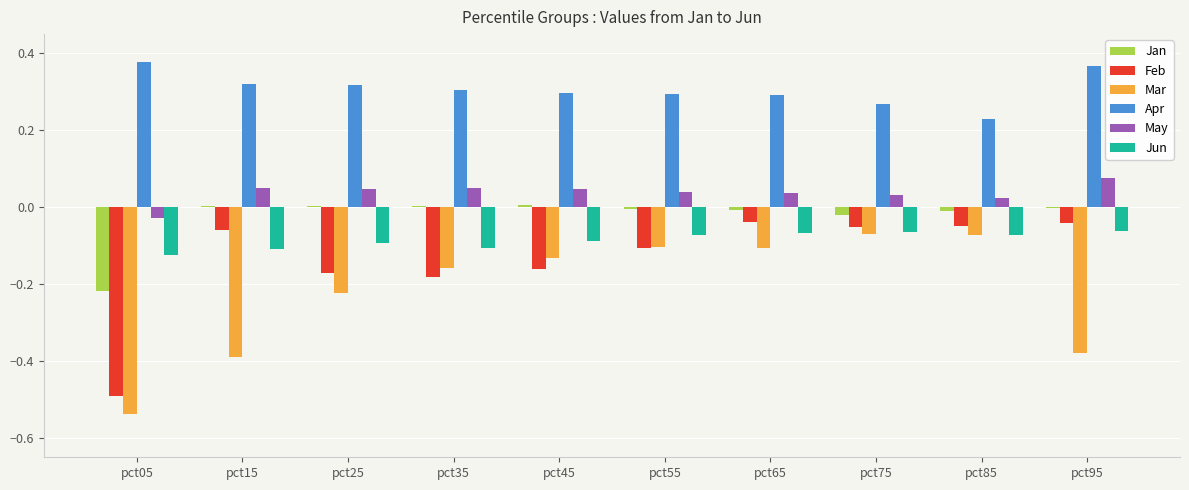

Is the value of Apr at pct85 greater than the value of Mar at pct65?

Yes